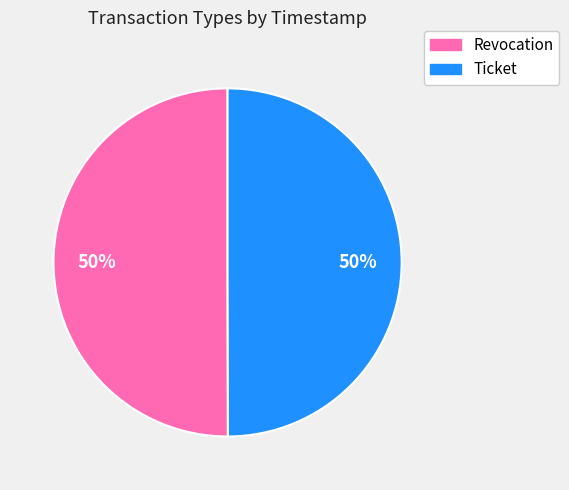

To the nearest percent, what is the average slice percentage?

50%